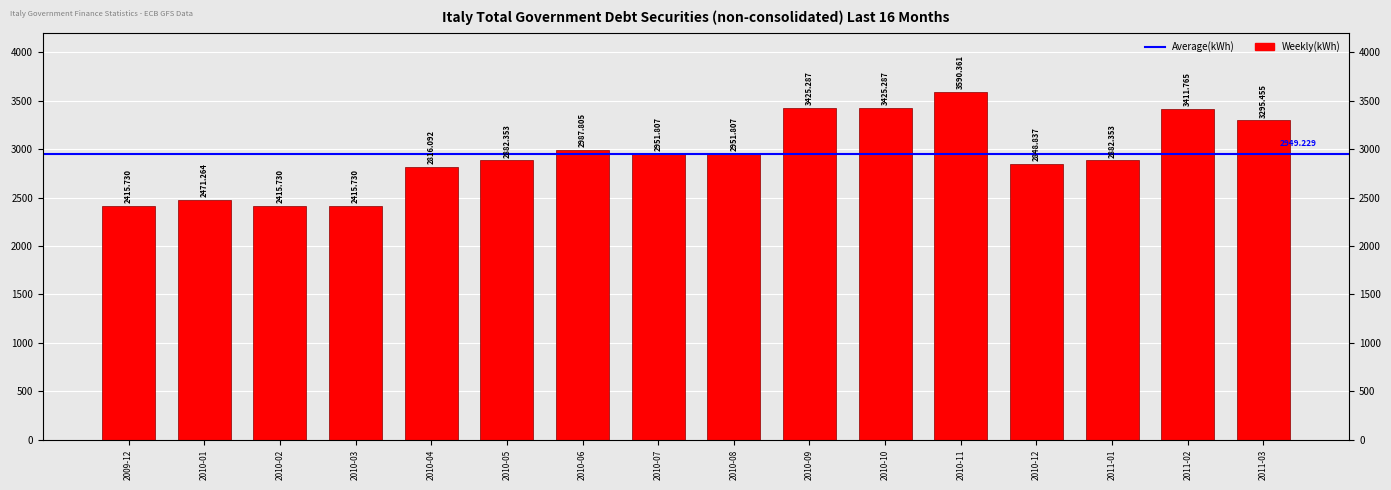

What is the value of the 11th bar from the left?

3425.3